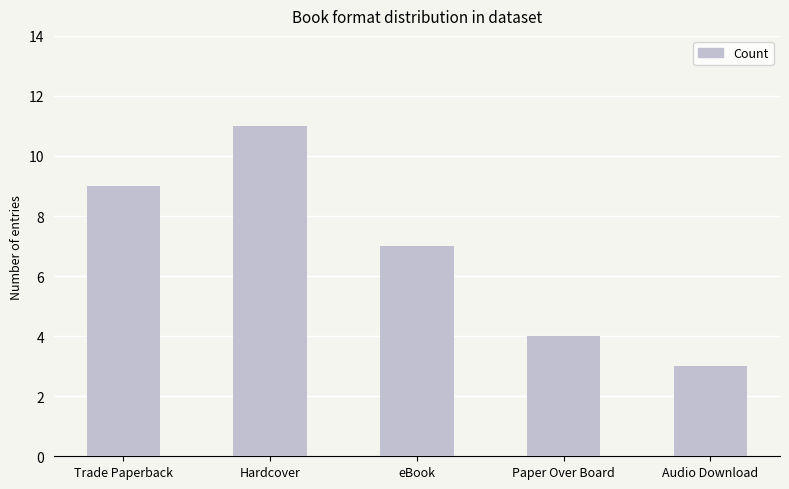

Count the number of data series in this chart.

1